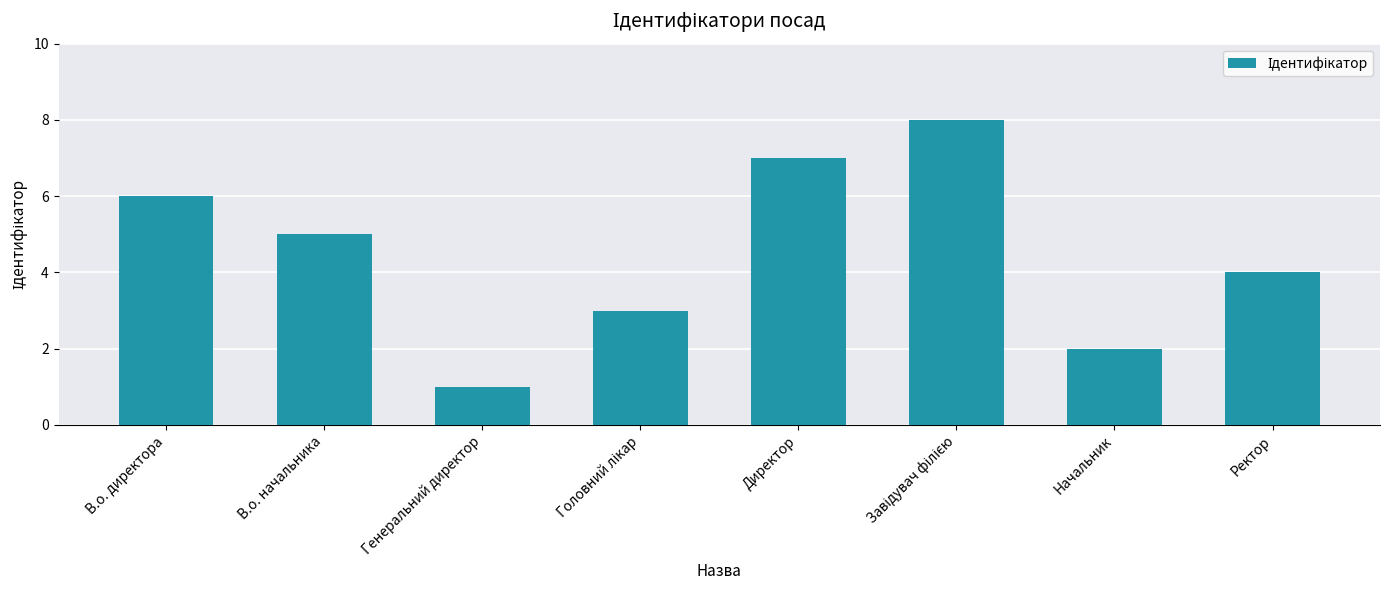

How many bars are there in total?

8